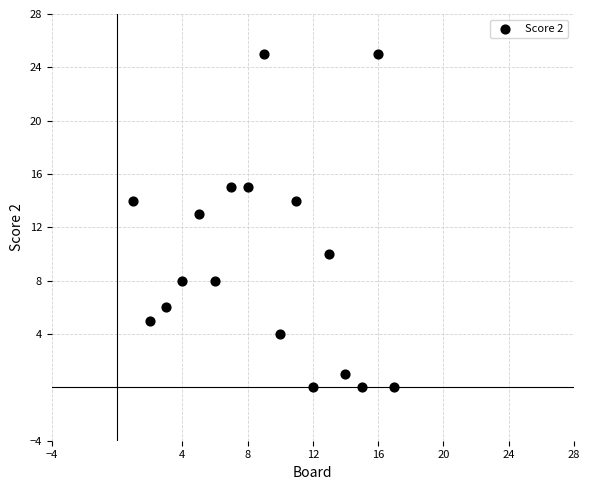

What Y value in the scatter plot is closest to 12?

13